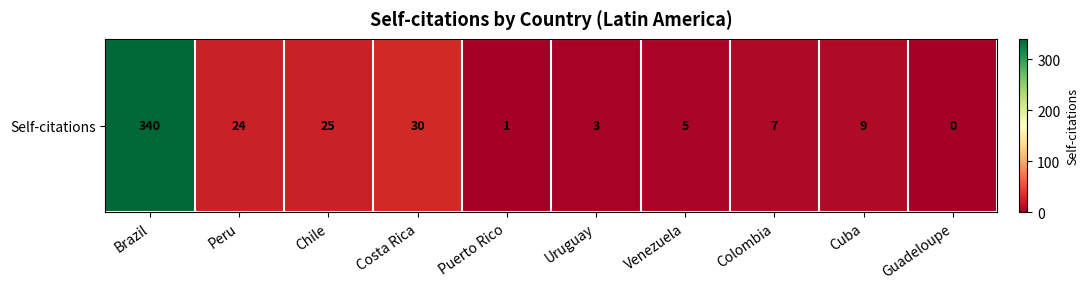

What is the difference between the values at Peru and Cuba?

15